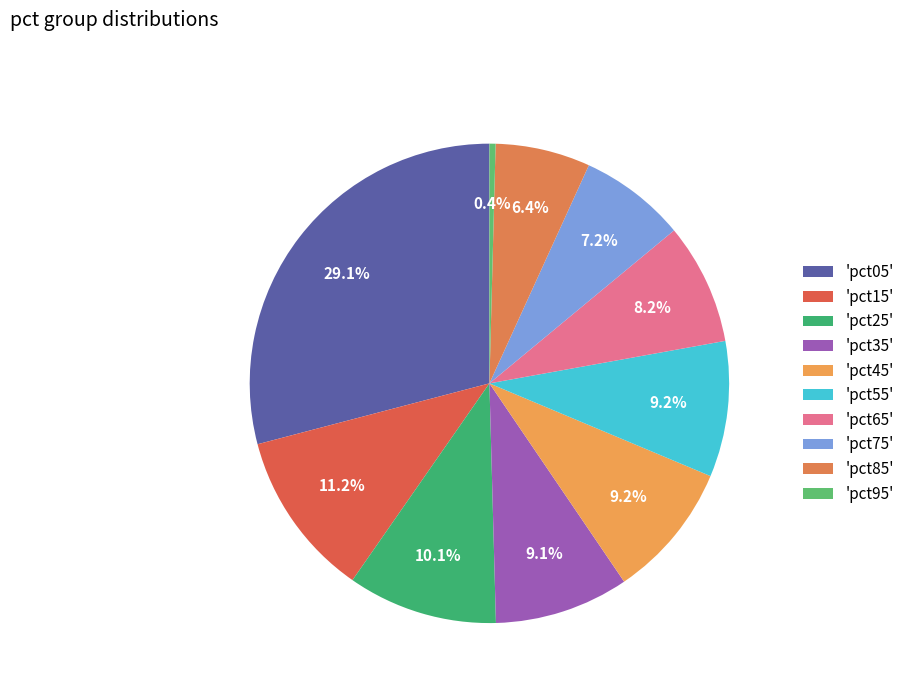

Rank the categories by value from lowest to highest.

pct95, pct85, pct75, pct65, pct35, pct55, pct45, pct25, pct15, pct05